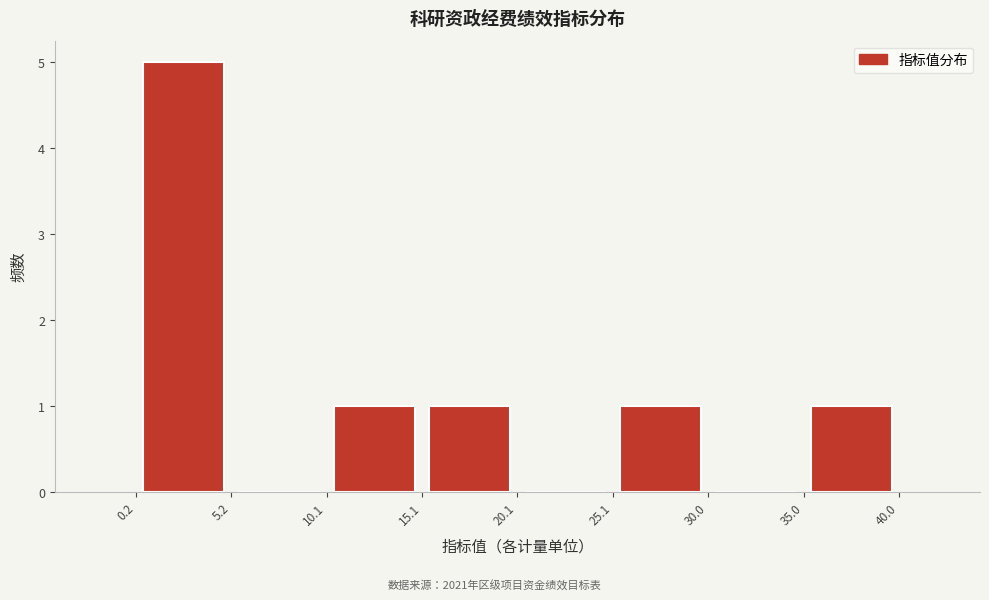

Reading left to right, list every bar in this chart as the range it spans on the x-axis followed by its height. The values are not printed on the chart, so give them approximately, as read against the axis.

0.2 to 5.2: 5
5.2 to 10.1: 0
10.1 to 15.1: 1
15.1 to 20.1: 1
20.1 to 25.1: 0
25.1 to 30.0: 1
30.0 to 35.0: 0
35.0 to 40.0: 1